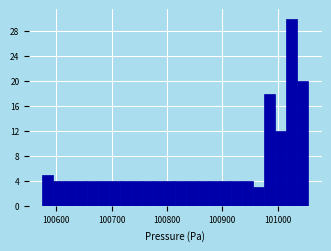

Around what value on the x-axis is the tallest bar? Give the approximate position of its centre, as read against the axis.

101030